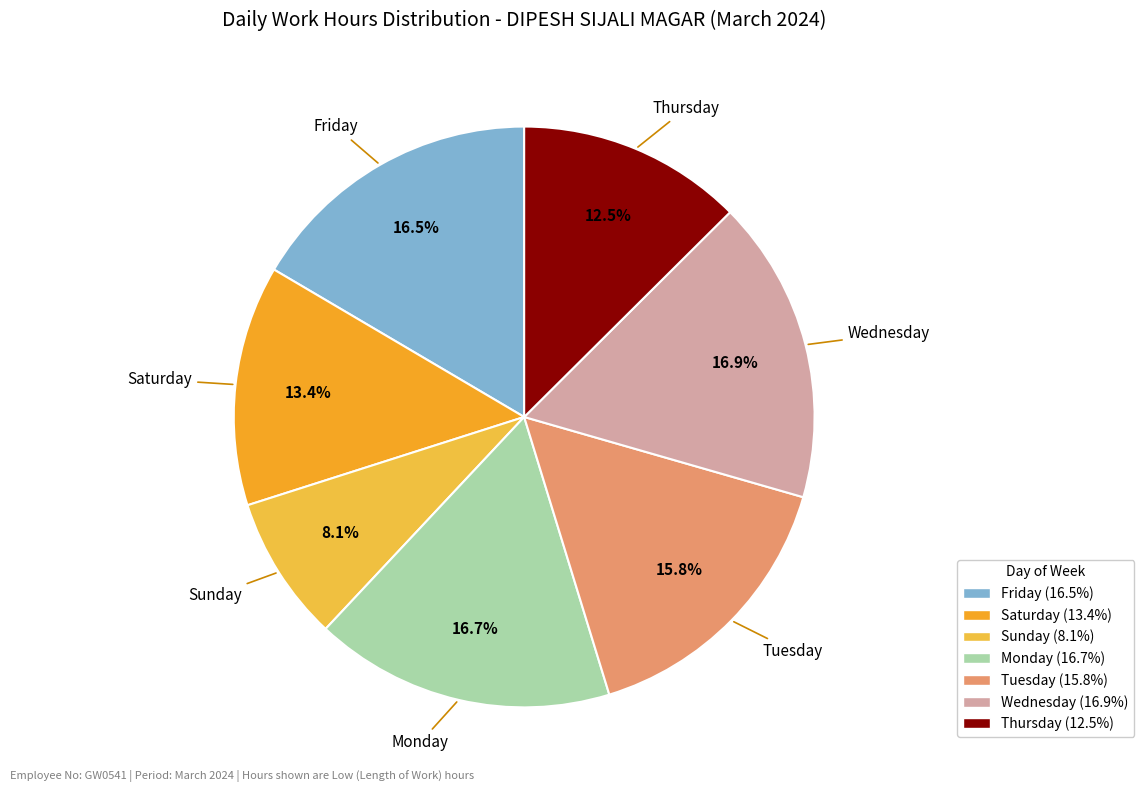

Is the sum of Friday and Wednesday greater than half?

No